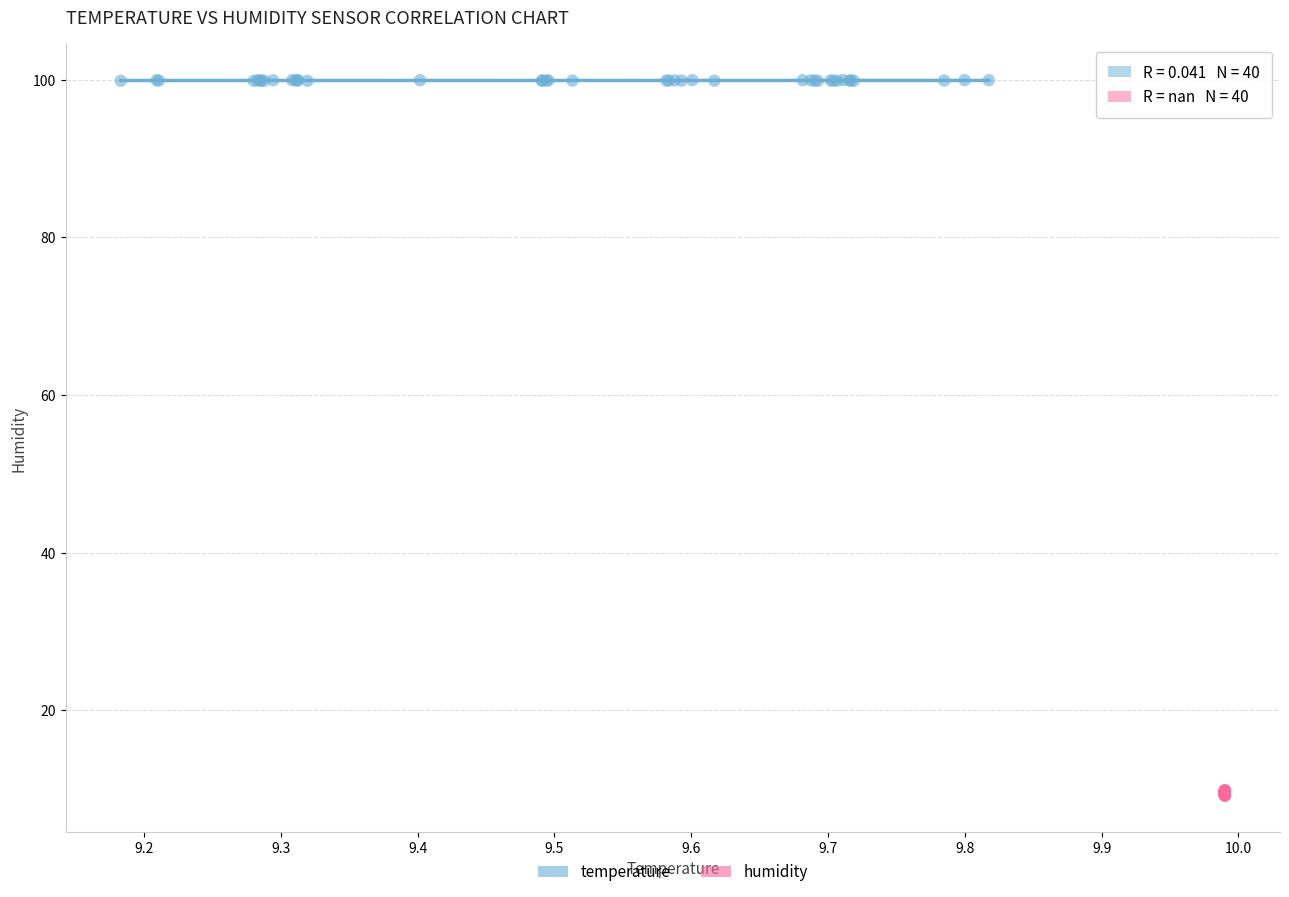

What are all the series names shown in the legend?

temperature, humidity